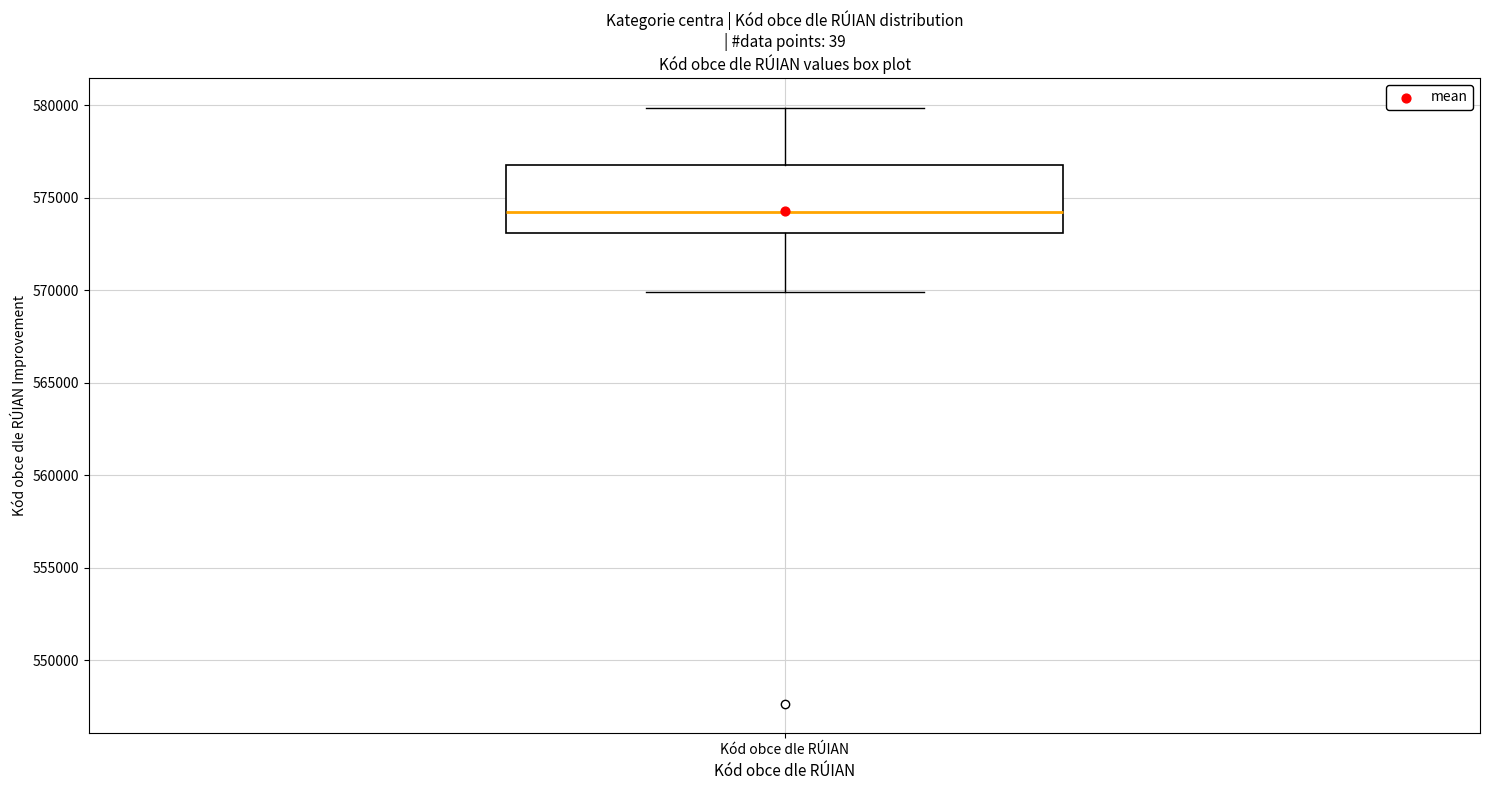

Where does the lower whisker of the box for Kód obce dle RÚIAN end on the y-axis? The values are not printed on the chart, so give them approximately, as read against the axis.

570000